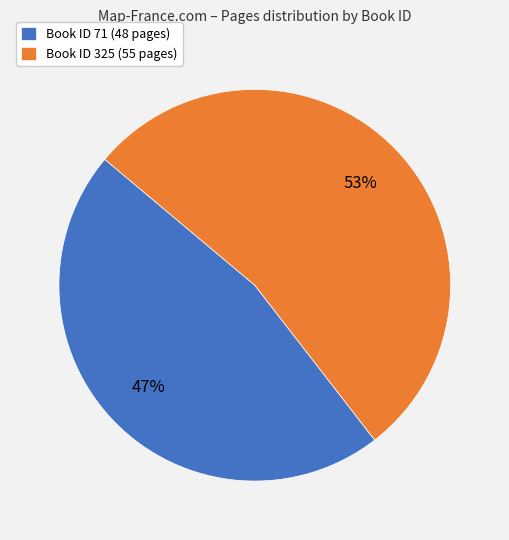

How many segments does this pie chart have?

2